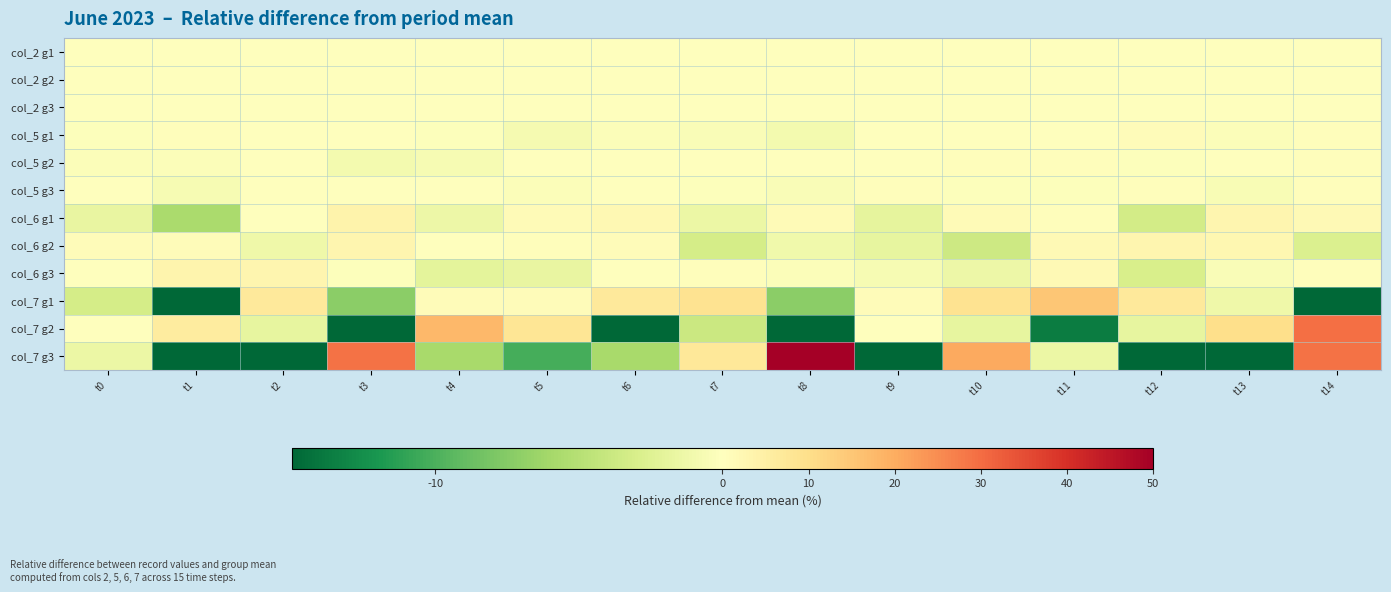

At t1, list the series in order from smallest to largest.

col_7 g3, col_7 g1, col_6 g1, col_5 g3, col_5 g2, col_2 g1, col_2 g2, col_2 g3, col_5 g1, col_6 g2, col_6 g3, col_7 g2